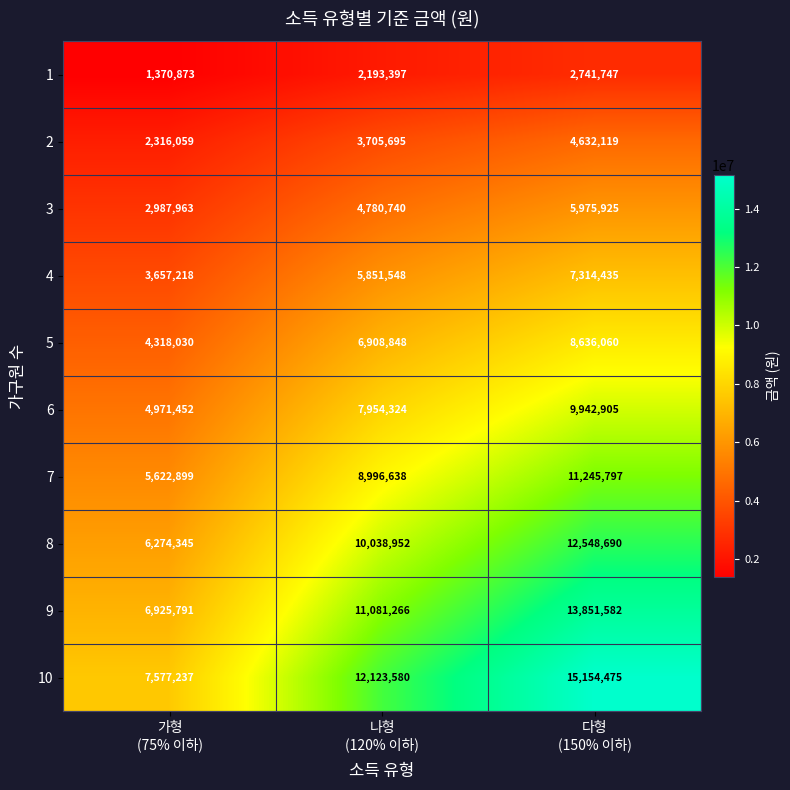

What is the difference between the second highest and minimum values in the 8 series?

3764607